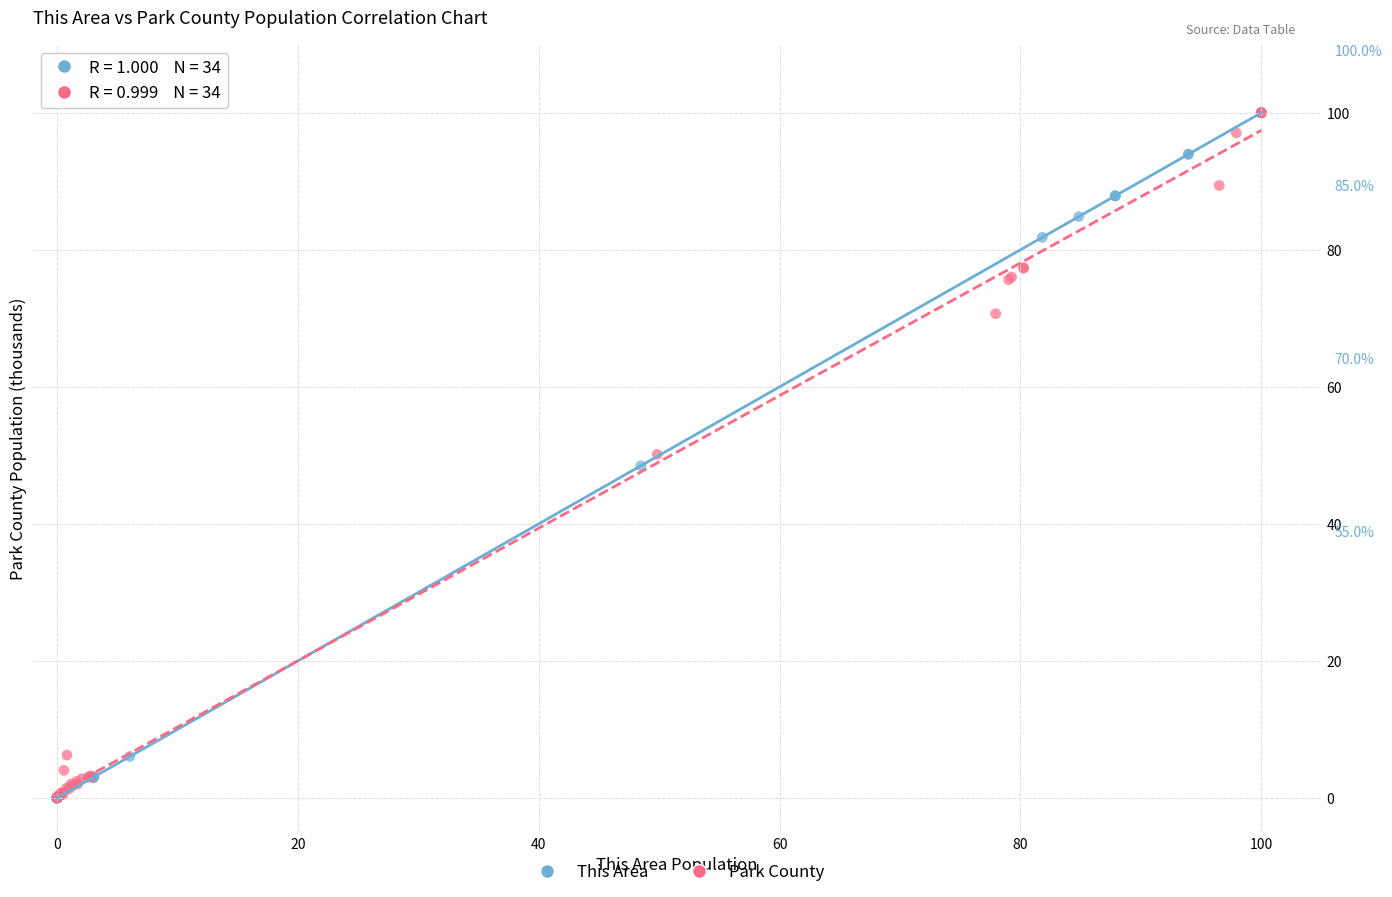

What are all the series names shown in the legend?

This Area, Park County